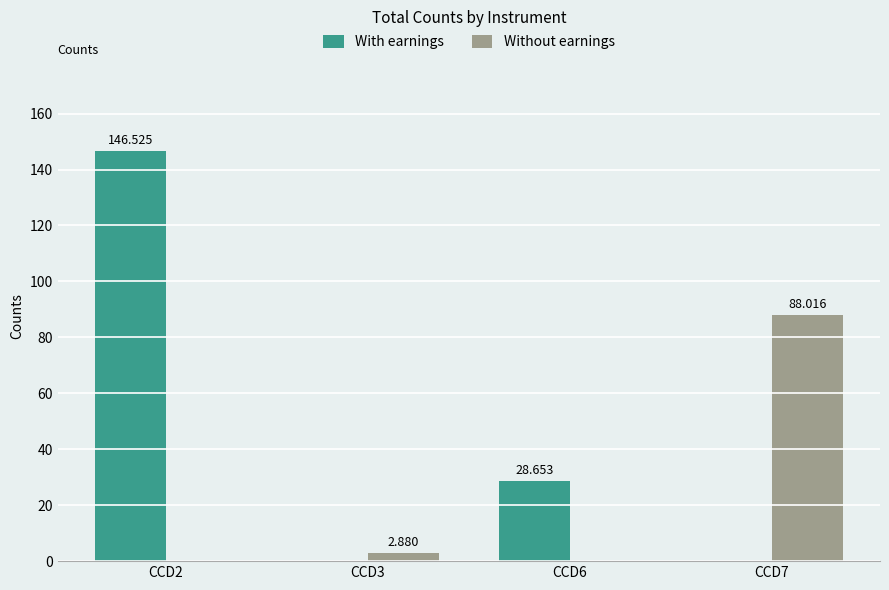

Between CCD2 and CCD7, which series saw the biggest shift?

With earnings